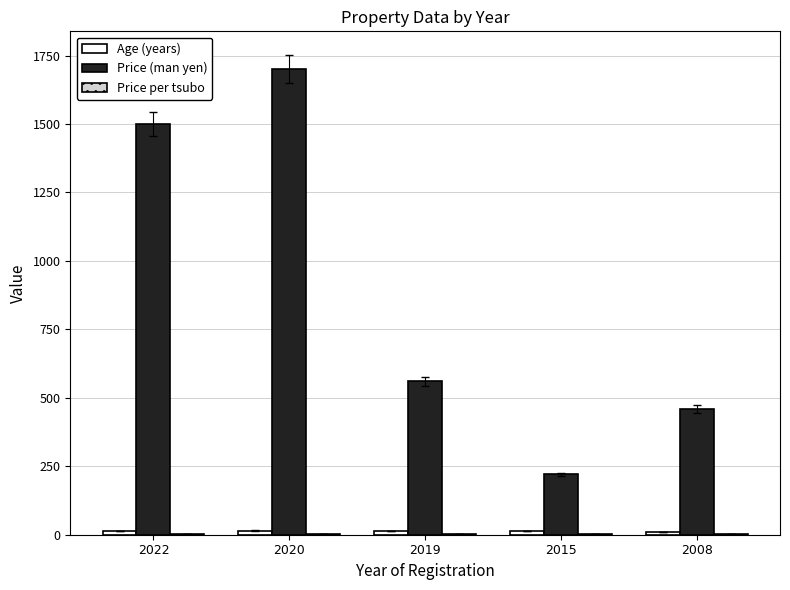

How many data points does each series have?

5